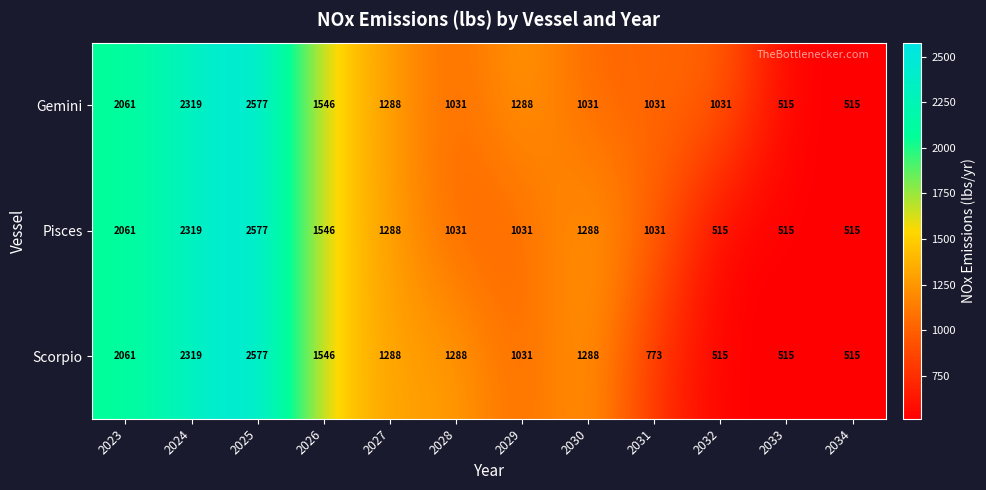

The value of Scorpio at 2023 is 2061. True or false?

True